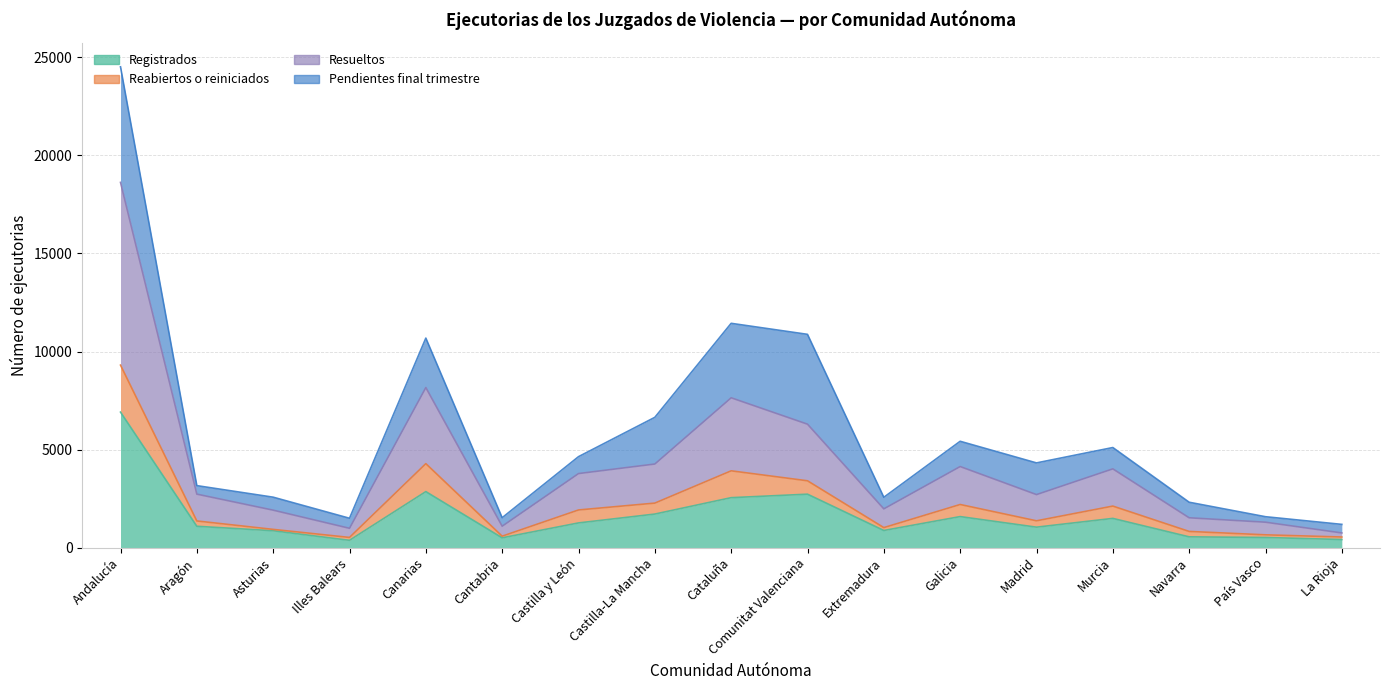

How many data points in Registrados are less than 1086?

8